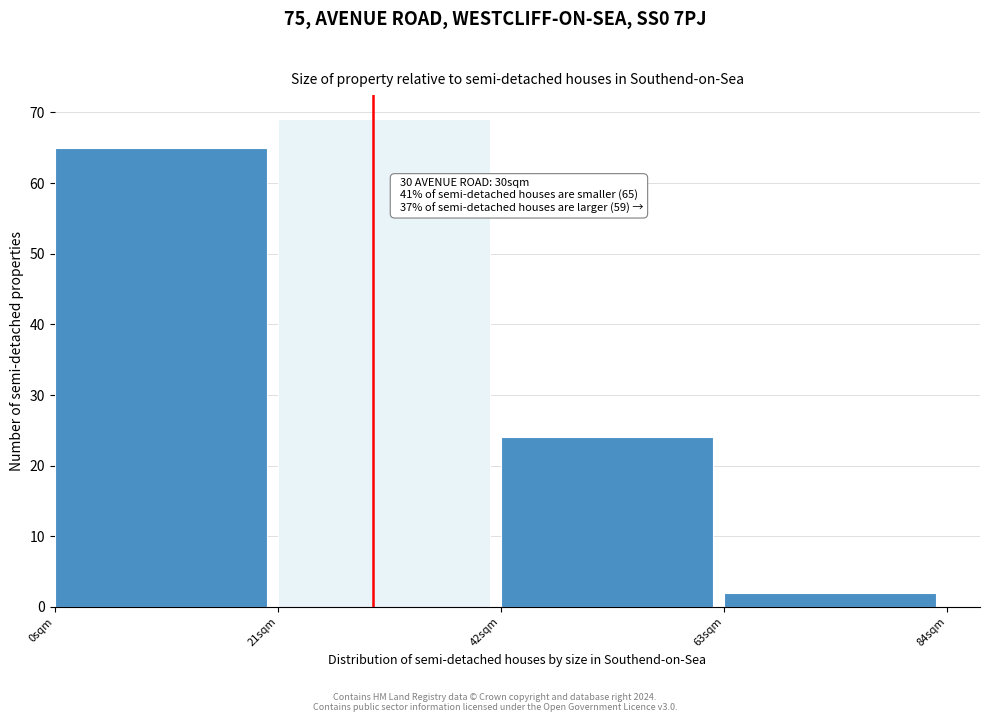

Which range on the x-axis has the tallest bar?

21 to 42